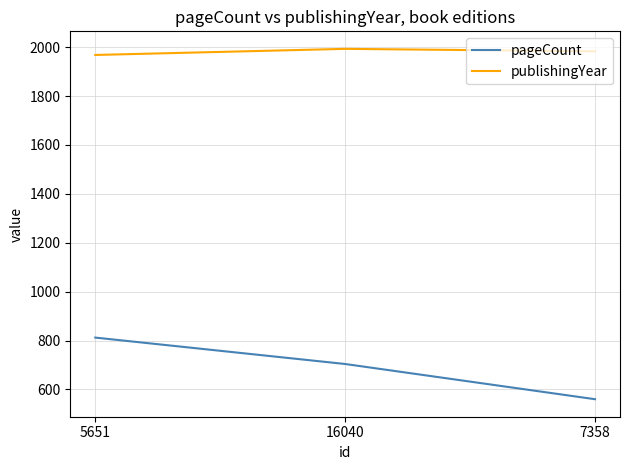

List the series in order of their overall mean, highest first.

publishingYear, pageCount